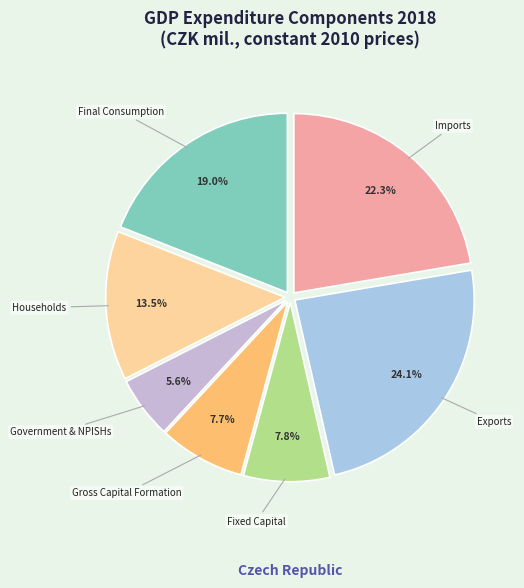

To the nearest percent, what is the combined percentage of Imports and Final Consumption?

41%